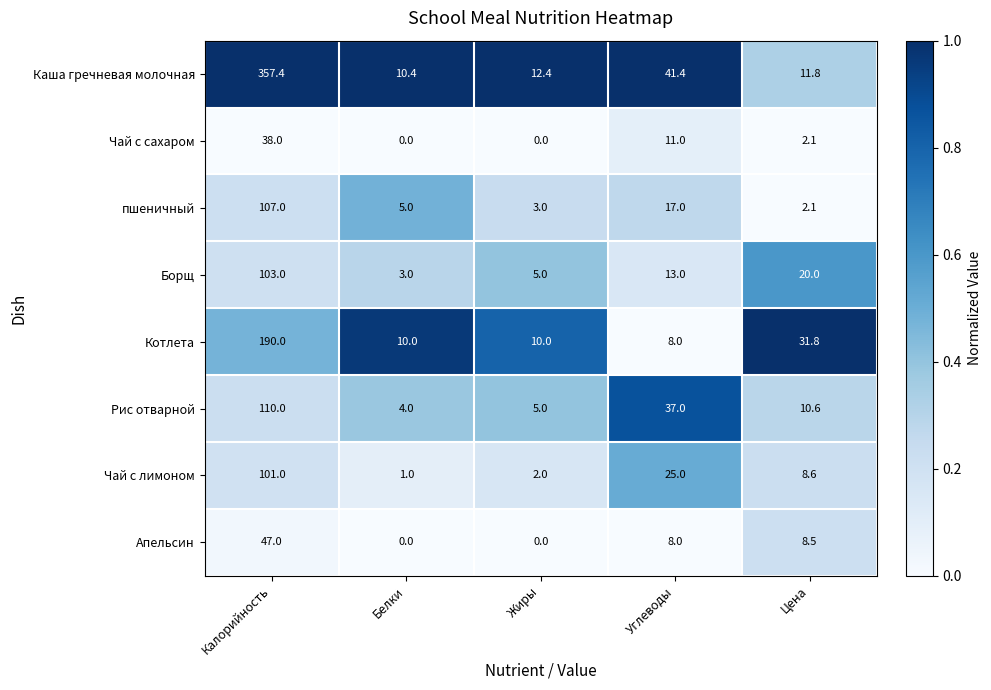

What is the difference between the highest and lowest values at Белки?

10.4